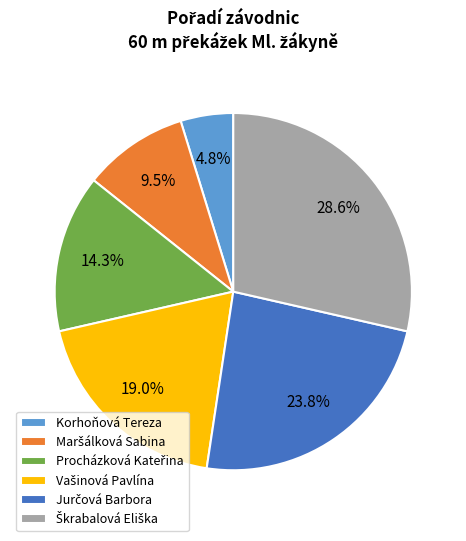

How much of the chart is everything except Korhoňová Tereza?

95.2%